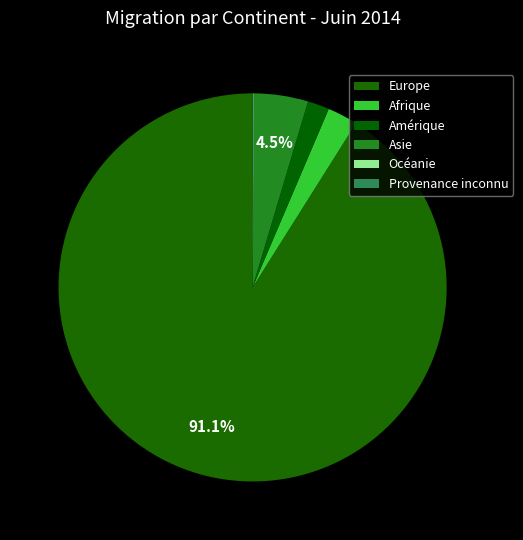

What is the change in value from Europe to Provenance inconnu?

-1617